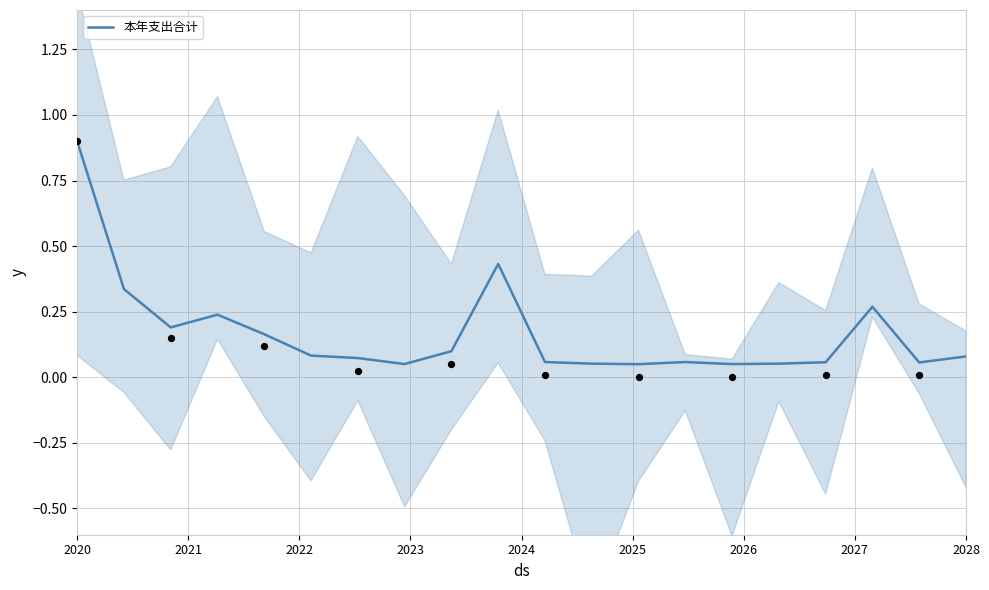

At which label does 本年支出合计 reach its peak?

2020